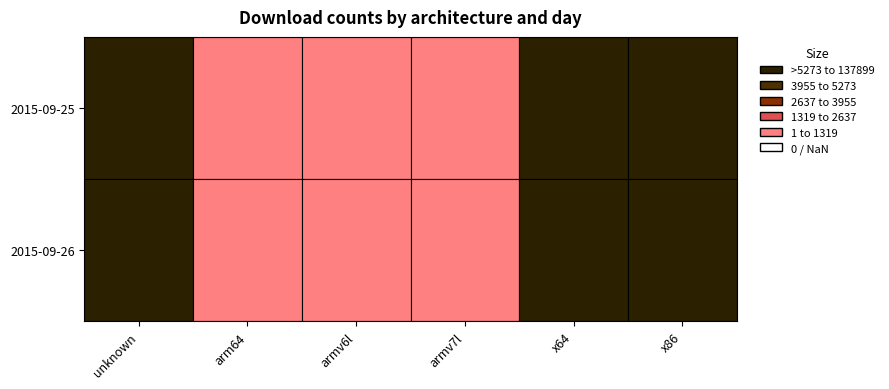

Count the number of data series in this chart.

2